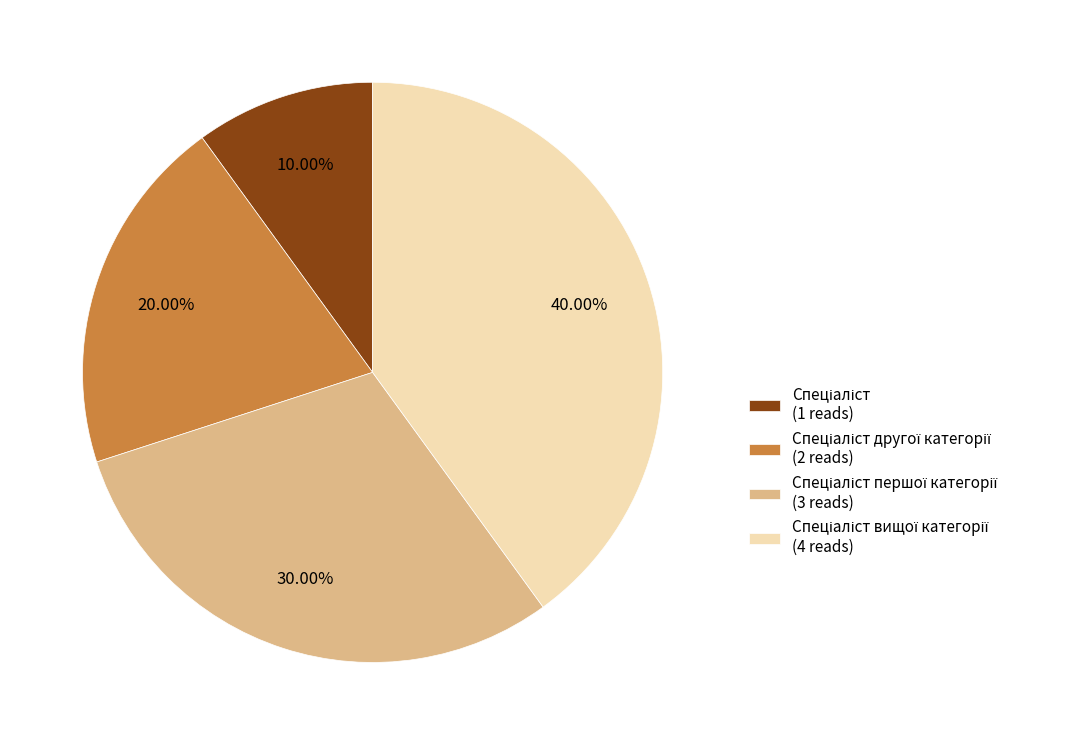

Is there any slice that represents more than half of the pie?

No